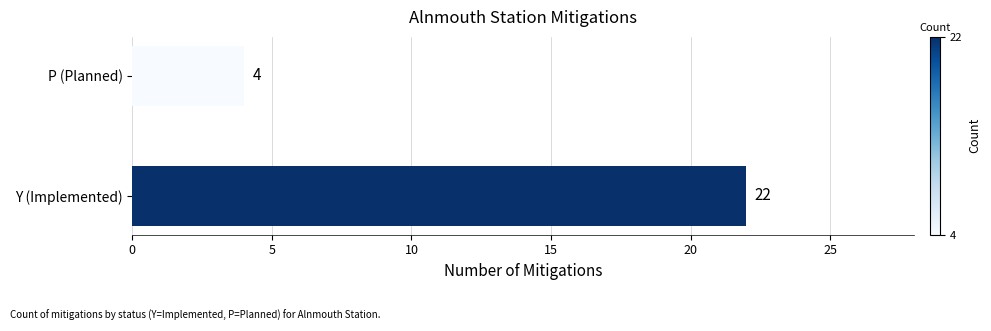

How many data points are less than 22?

1